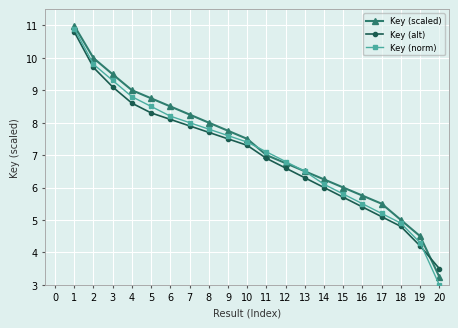

How many categories are shown in the chart?

20